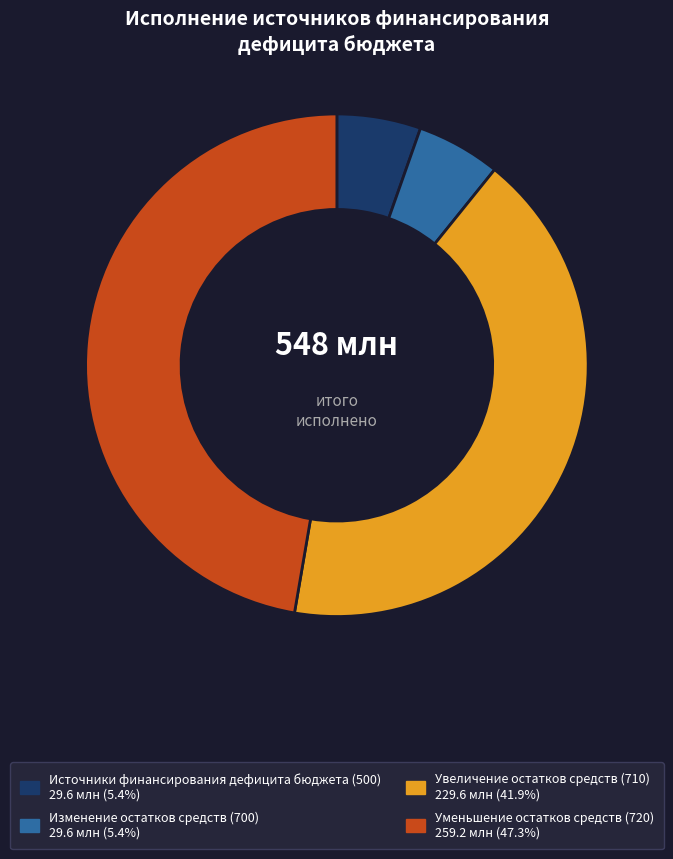

Is there any slice that represents more than half of the pie?

No